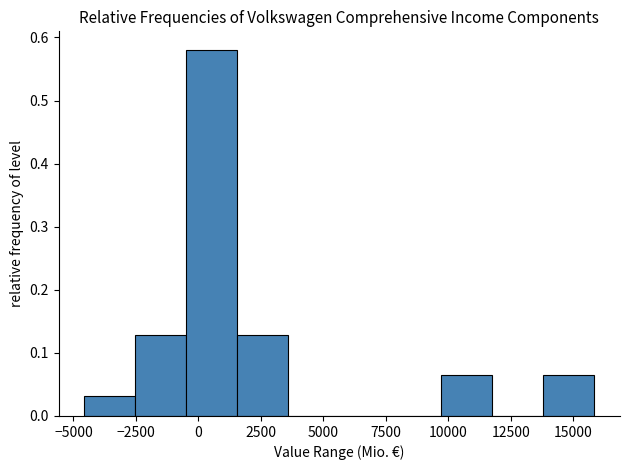

How tall is the bar that spans -4500 to -2500 on the x-axis? Neither the bar edges nor the heights are printed on the chart, so give them approximately, as read against the axes.

0.03